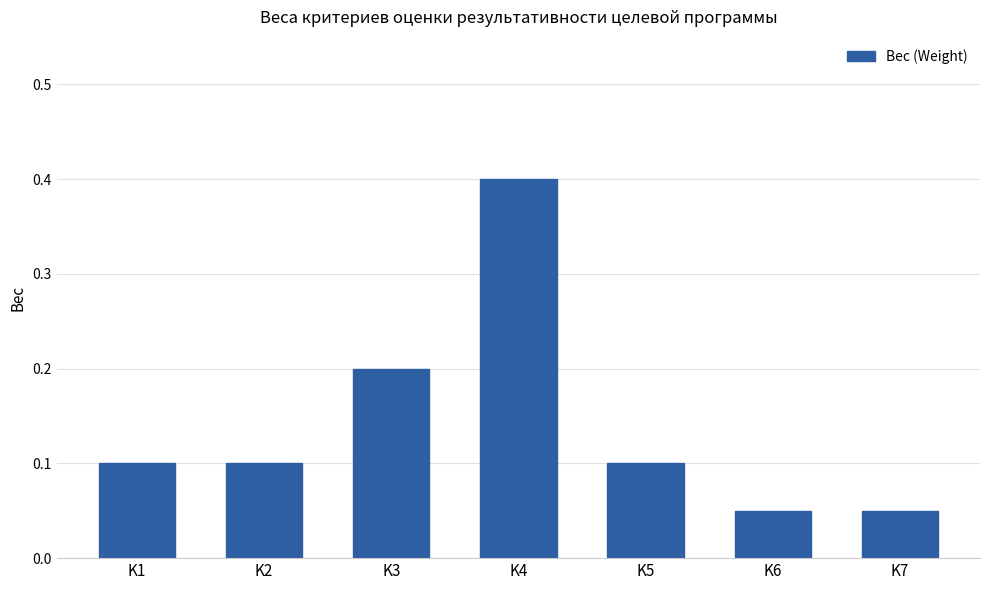

Count the values in the range 0 to 1.

7